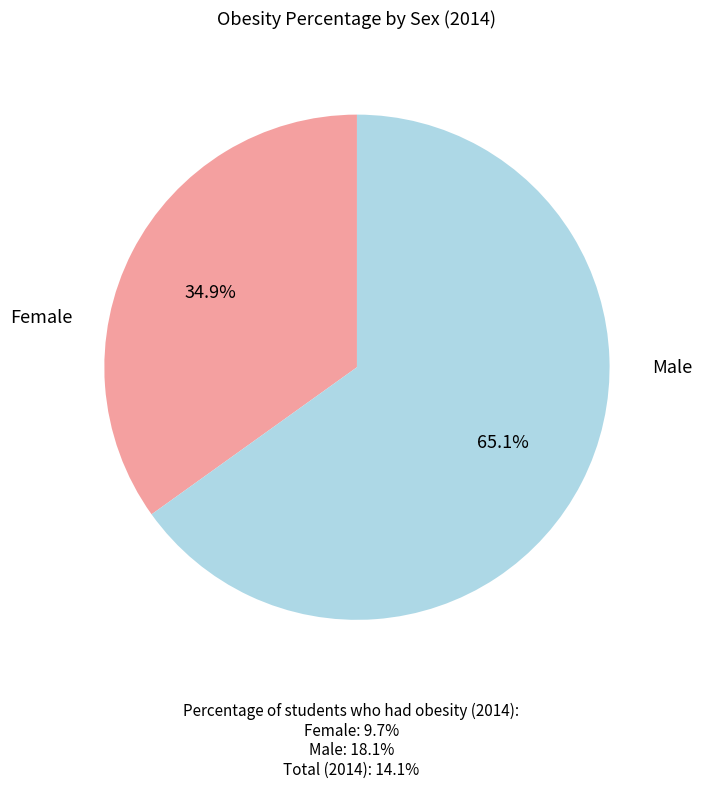

Is the sum of Female and Male greater than half?

Yes